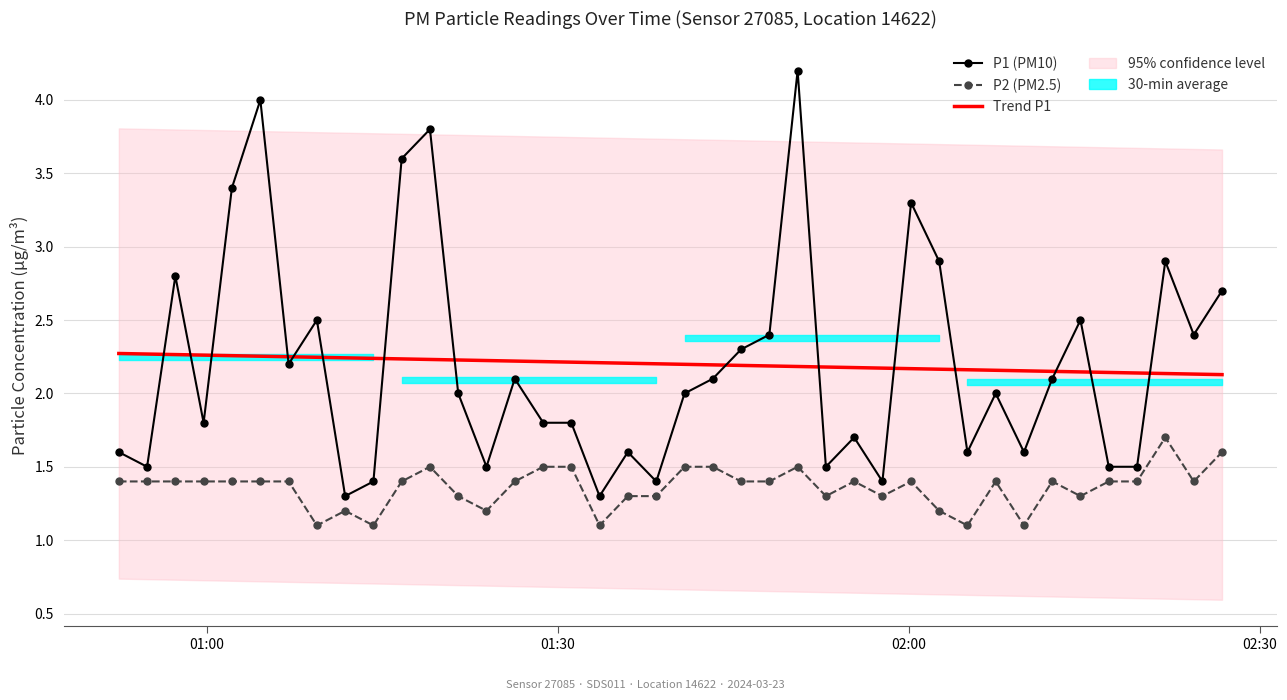

True or false: P1 (PM10) and P2 (PM2.5) cross at least once.

False